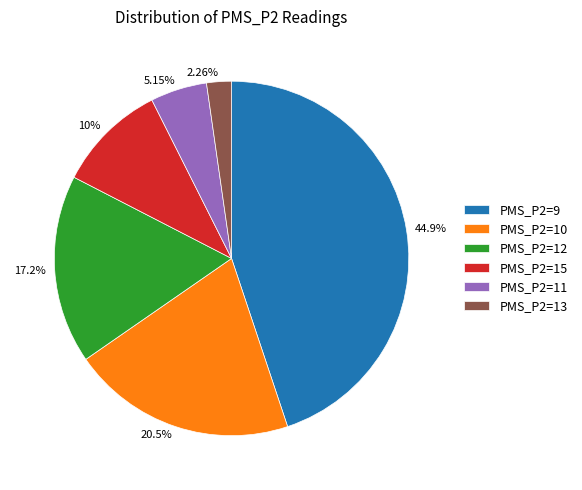

Which has a higher value, 2.26% or 5.15%?

5.15%